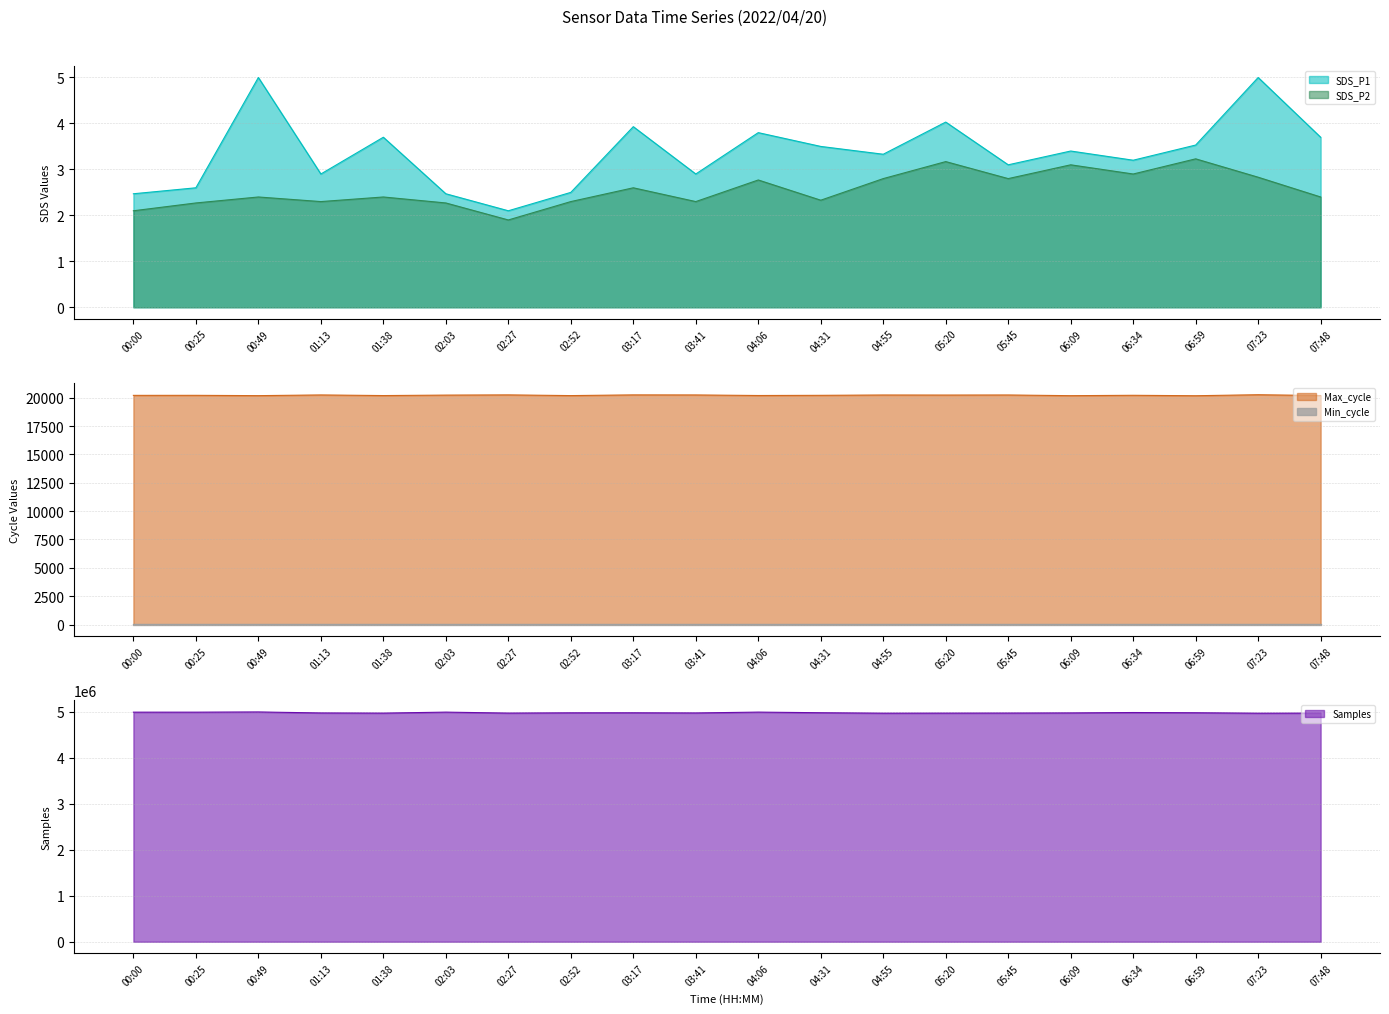

True or false: SDS_P2 and Max_cycle cross at least once.

False